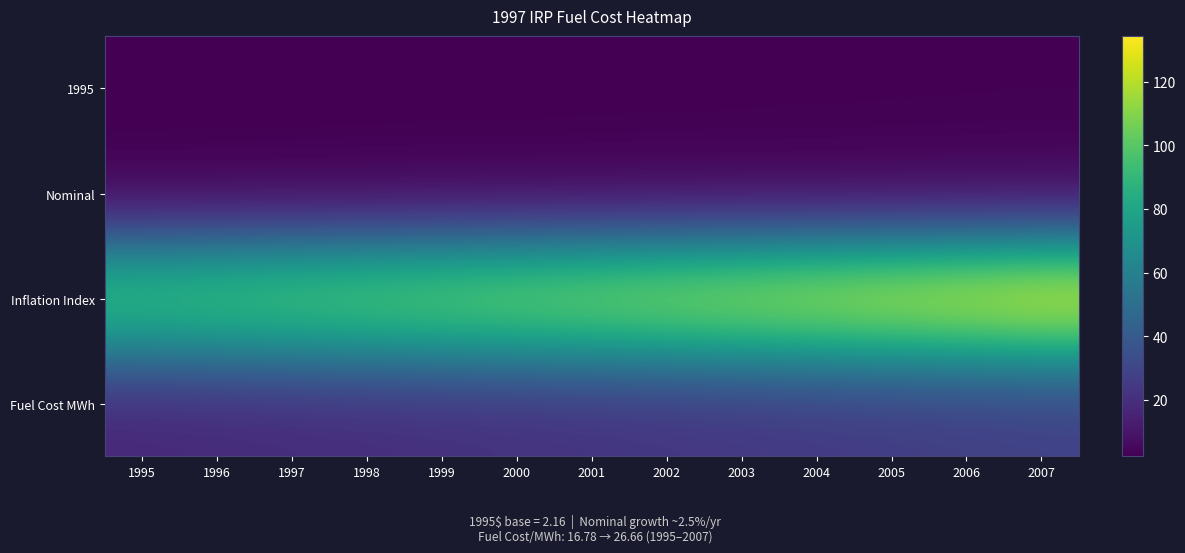

What is the spread (max minus min) of values at 2000?

110.8